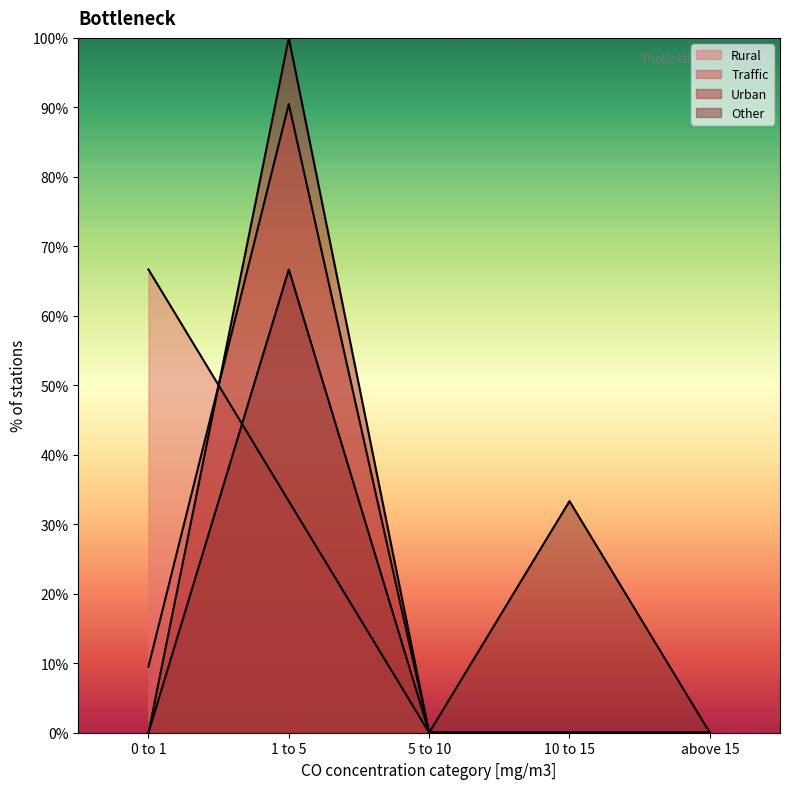

What is the sum of all Other values?

100.0